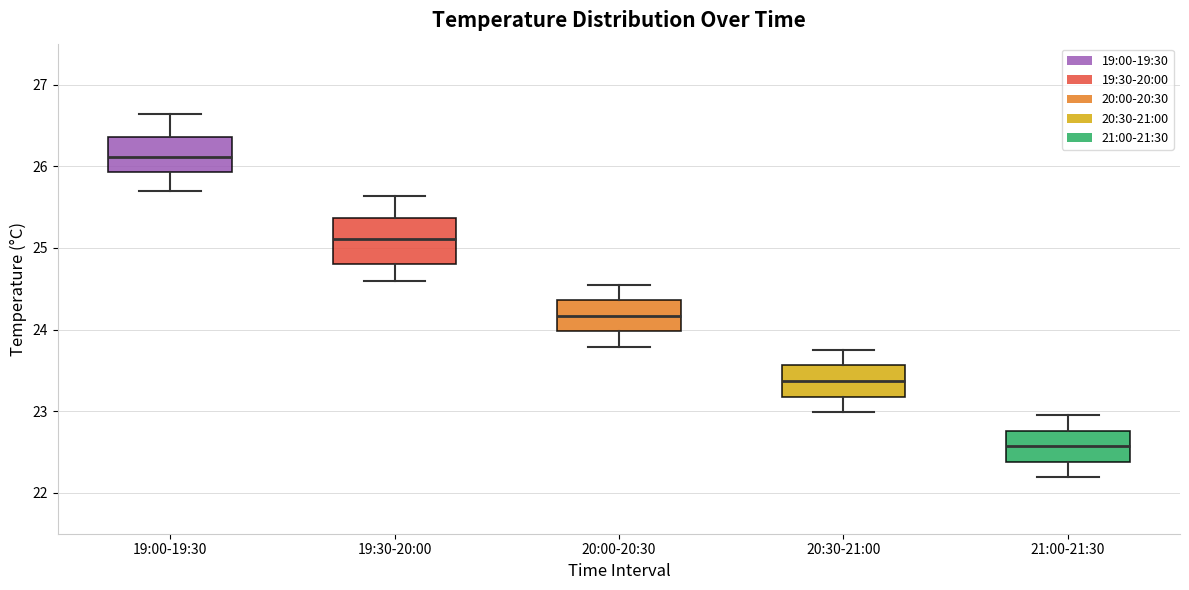

Comparing the boxes themselves (not the whiskers), which one is the tallest?

19:30-20:00